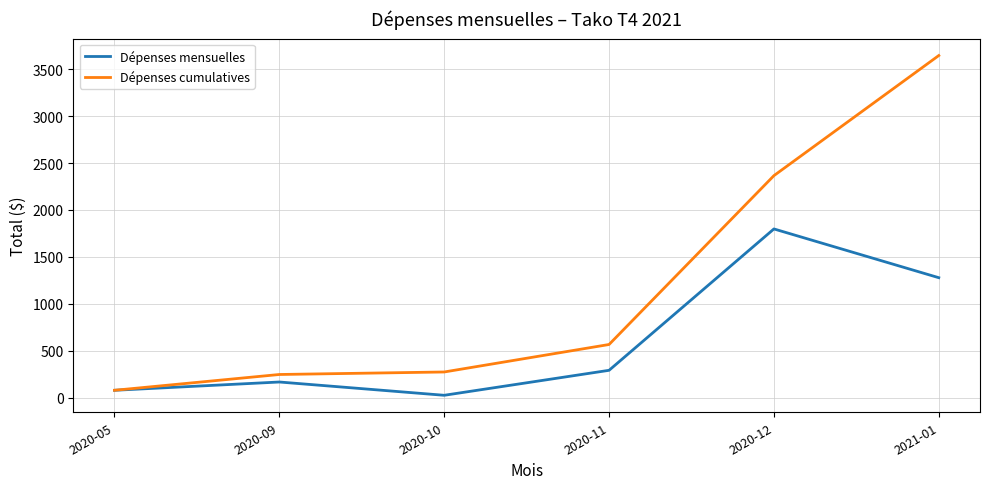

Count the number of categories in the chart.

6